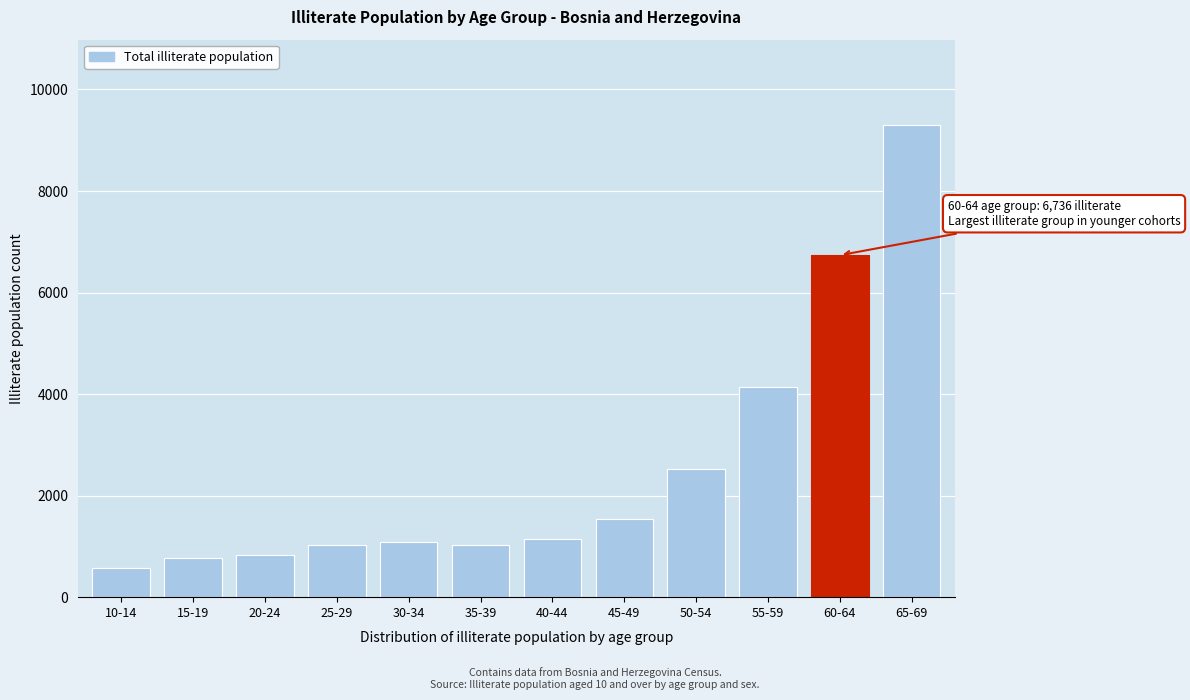

What is the change in value from 45-49 to 55-59?

+2599